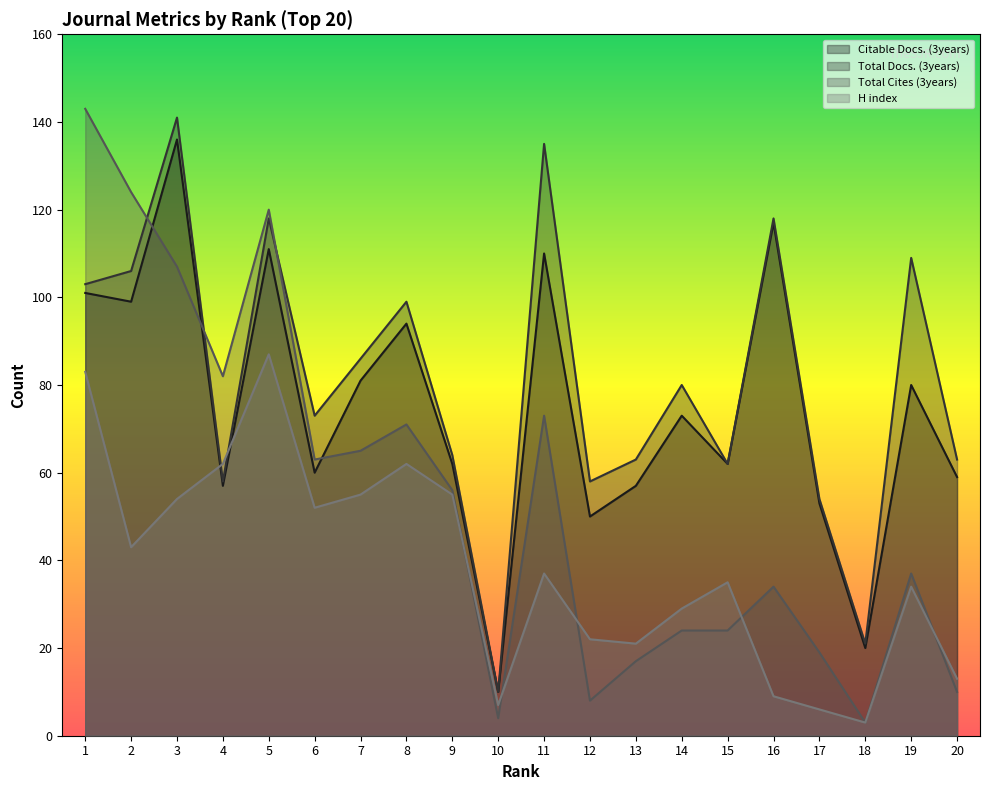

What is the maximum value for Citable Docs. (3years)?

136